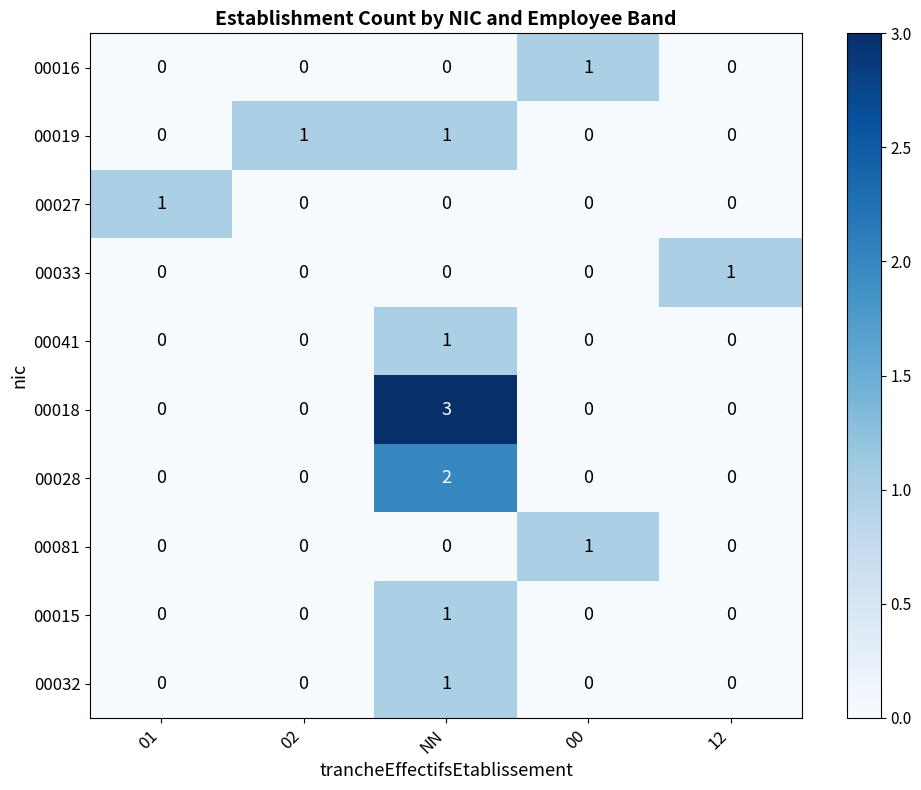

What is the difference between the 00018 values at 01 and NN?

3